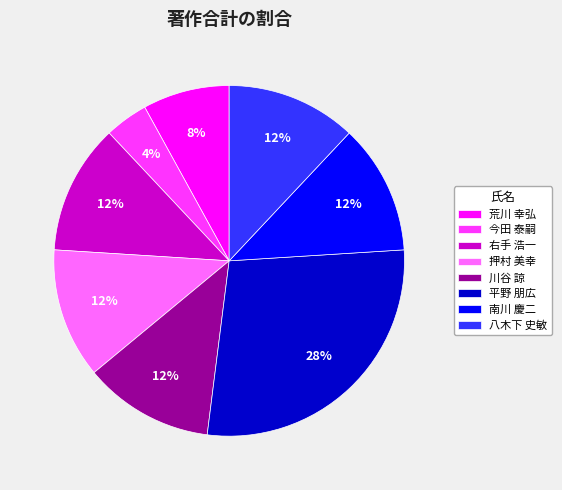

Does any single category account for the majority?

No